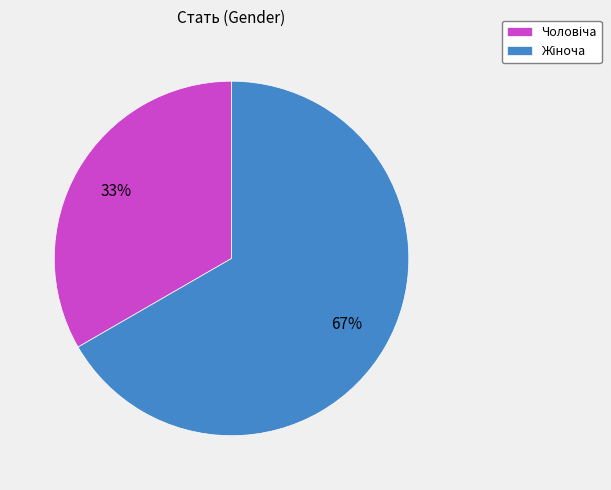

Count the number of slices in the pie.

2